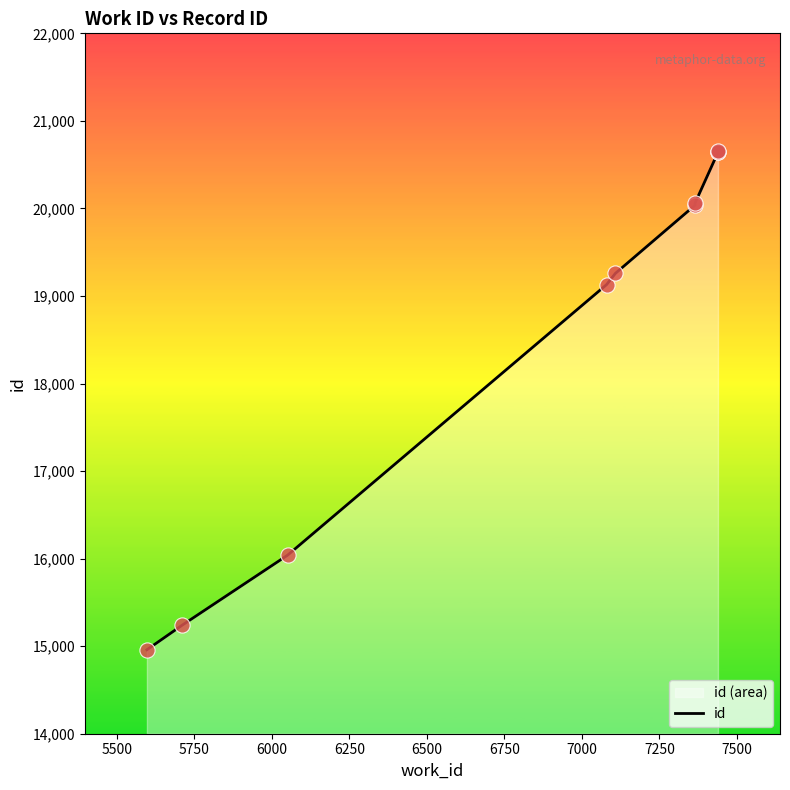

Between 6750 and 7000, which is larger?

7000